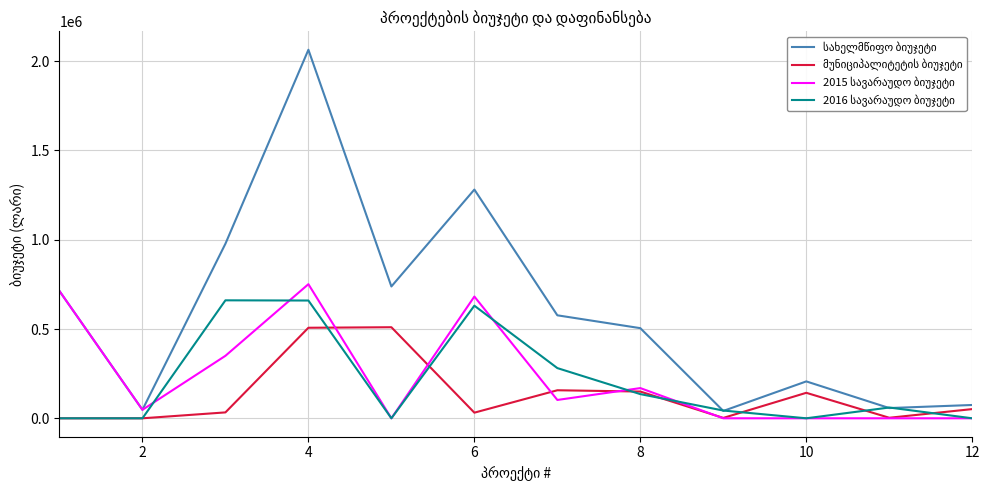

What is the maximum value shown in the chart?

2064209.0